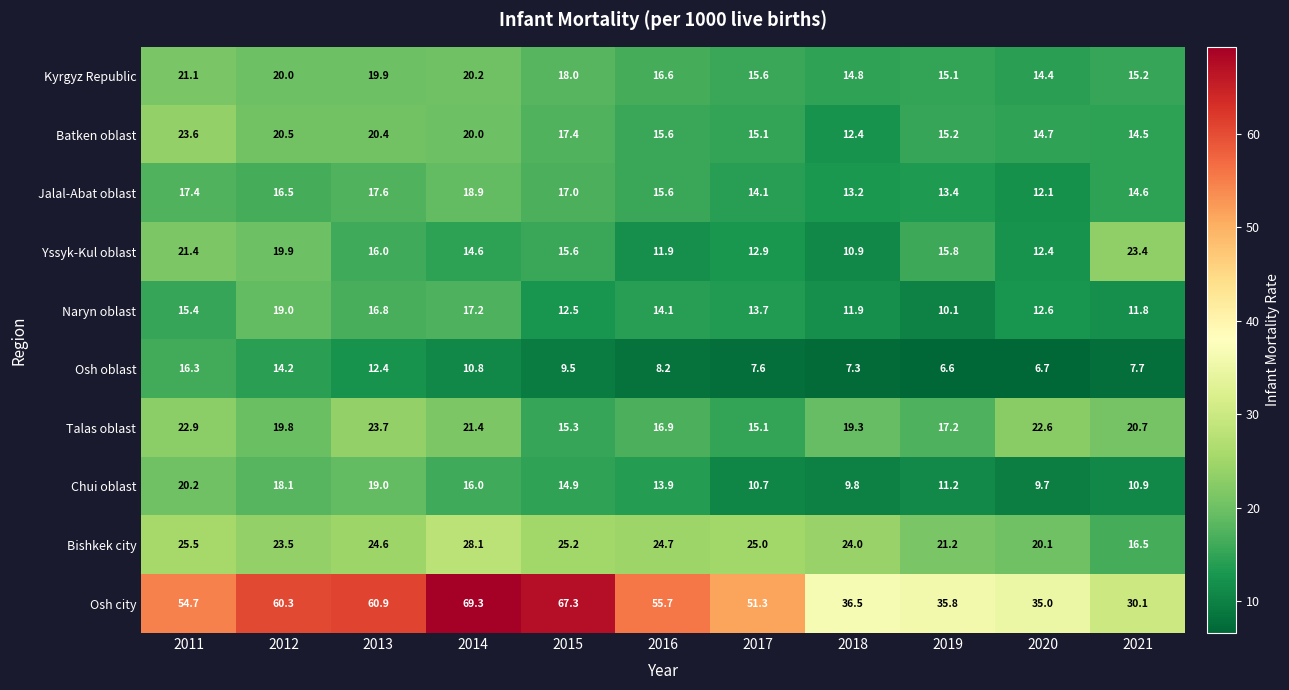

Which category has the highest value across all series?

2014